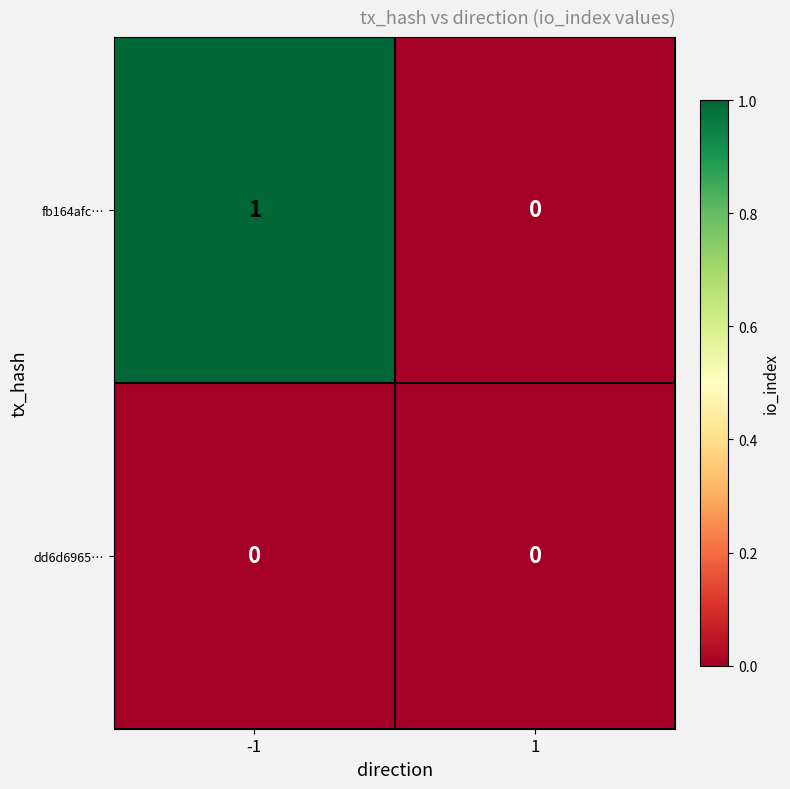

Which series has the largest total across all categories?

fb164afc…